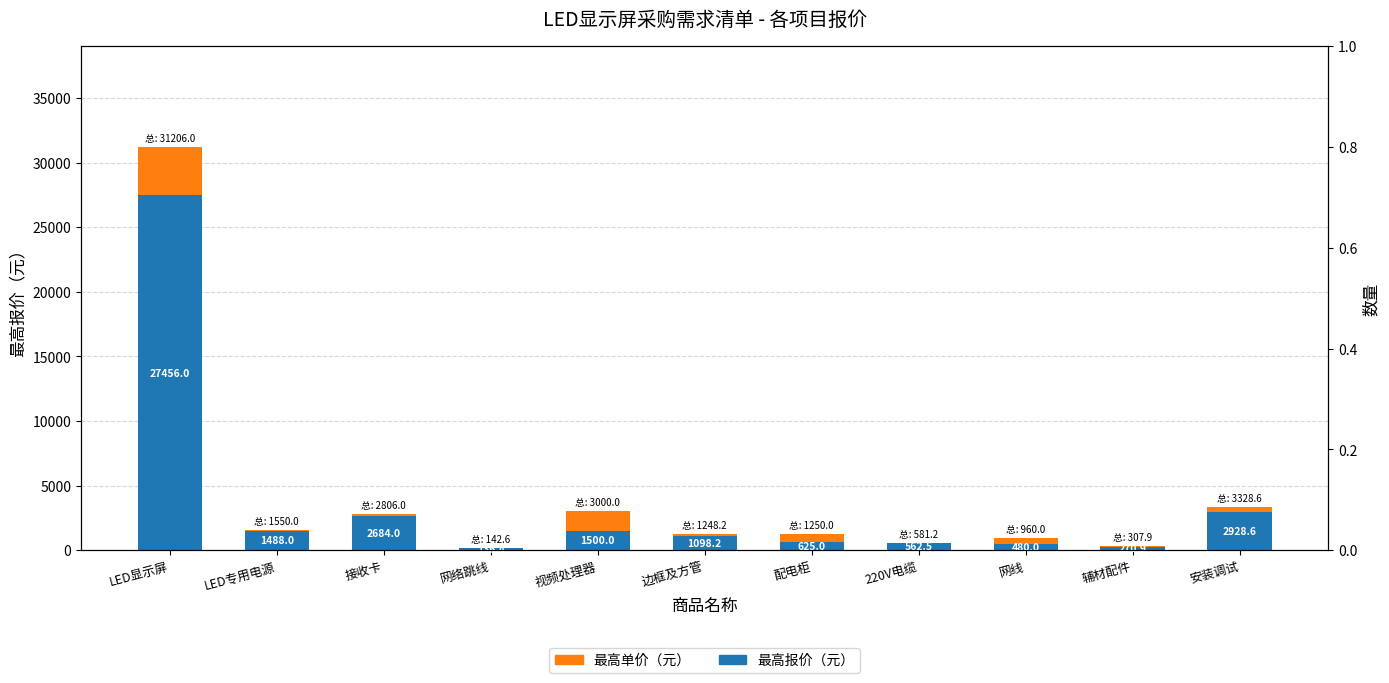

The 最高报价（元） series shows 2928.6 at 安装调试. True or false?

True